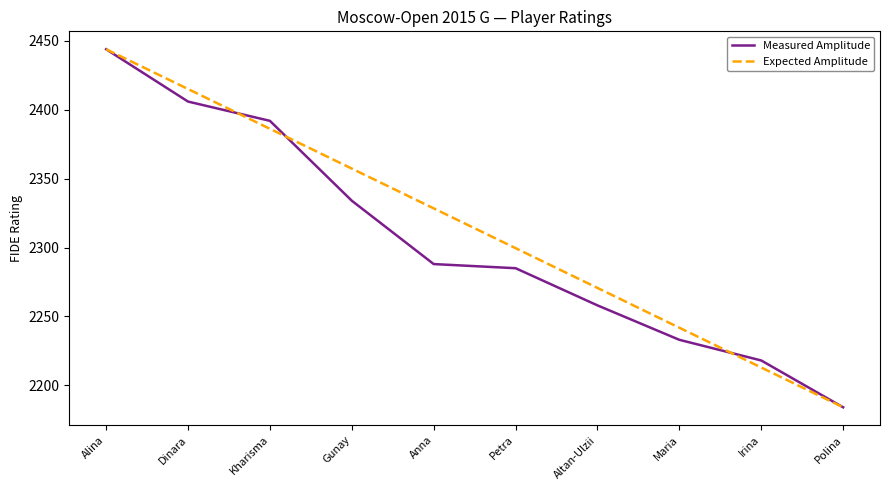

What position from the left is Maria?

8